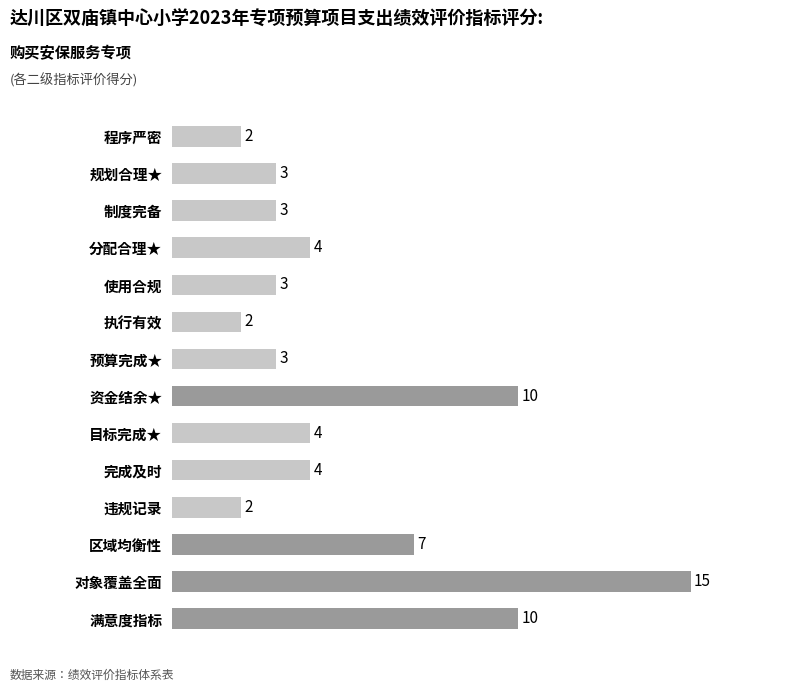

Reading top to bottom, what are all the values shown in this chart?

程序严密=2	规划合理★=3	制度完备=3	分配合理★=4	使用合规=3	执行有效=2	预算完成★=3	资金结余★=10	目标完成★=4	完成及时=4	违规记录=2	区域均衡性=7	对象覆盖全面=15	满意度指标=10